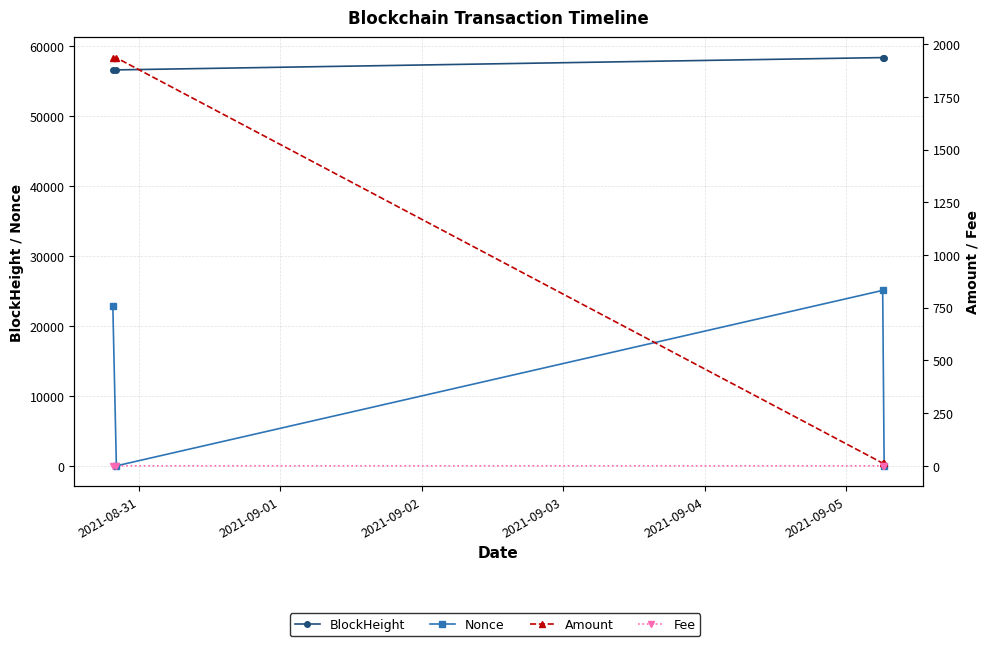

True or false: BlockHeight has a value of 81941.9 at 2021-09-03.

False